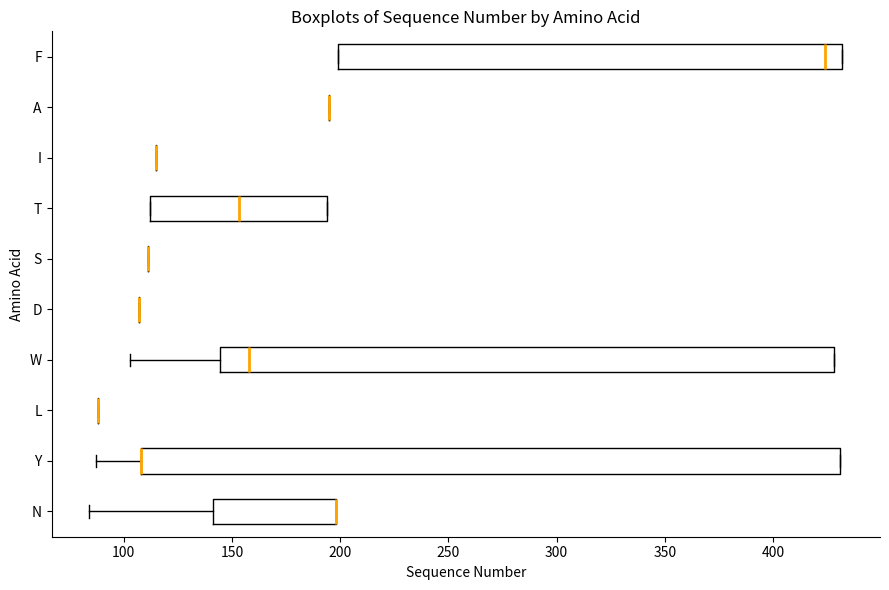

Which box is the widest, from its left edge to its right edge?

Y